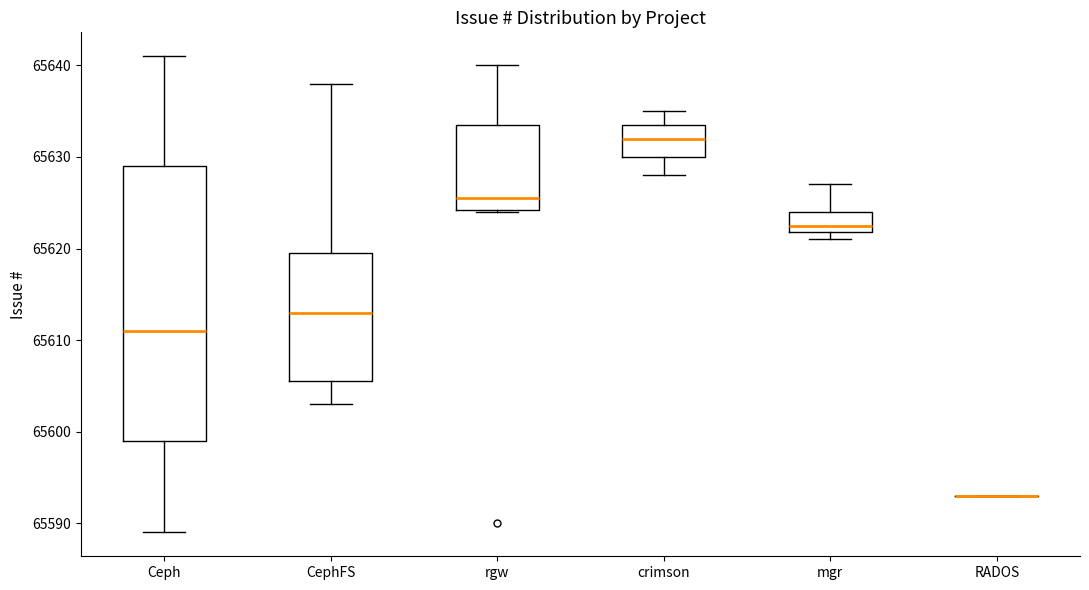

Which box is the tallest, from its lower edge to its upper edge?

Ceph